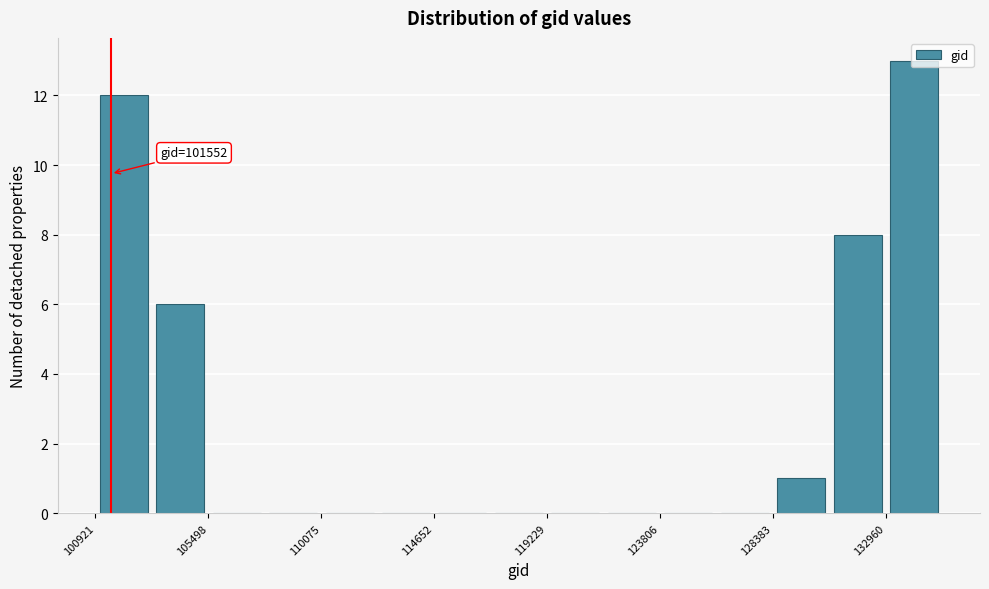

Over which range of the x-axis is the bar tallest?

133000 to 135000